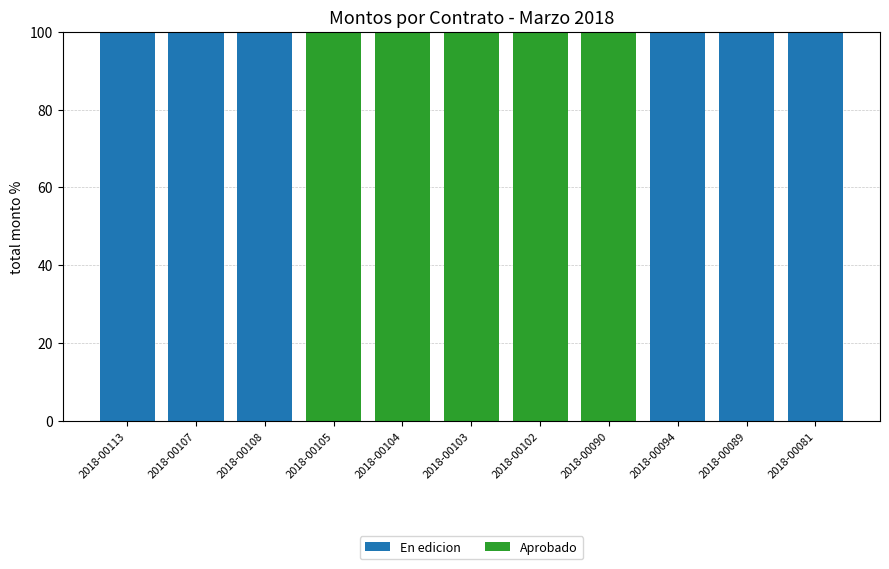

What are all the series names shown in the legend?

En edicion, Aprobado